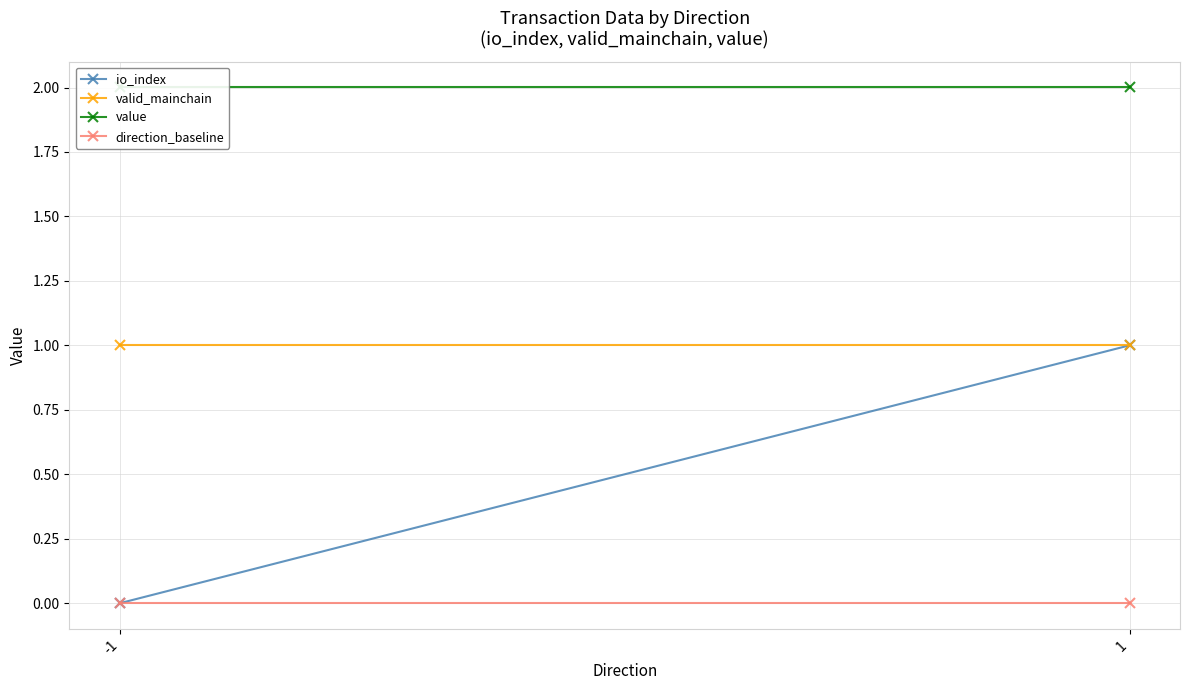

Rank the series at 1 from highest to lowest value.

value, io_index, valid_mainchain, direction_baseline